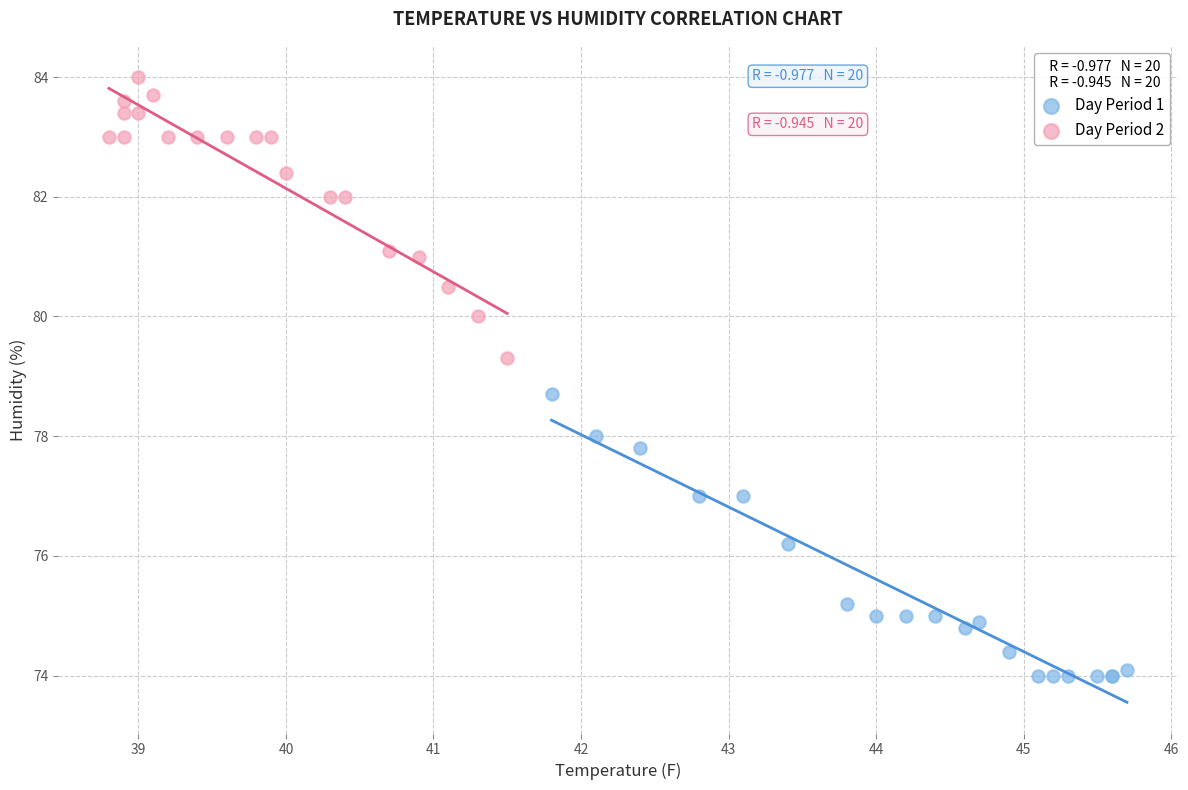

Which series contains the highest Y value?

Day Period 2